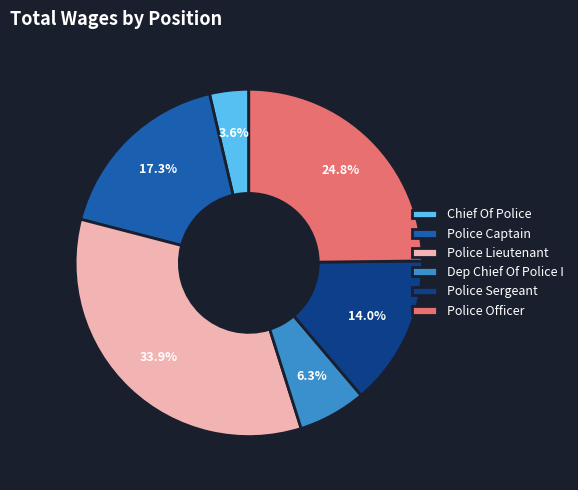

Combined, what portion of the pie is Police Captain and Dep Chief Of Police I?

23.6%